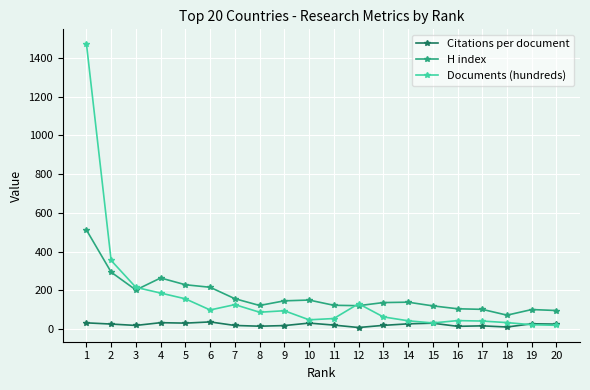

Is the value of Documents (hundreds) at 6 greater than the value of H index at 5?

No